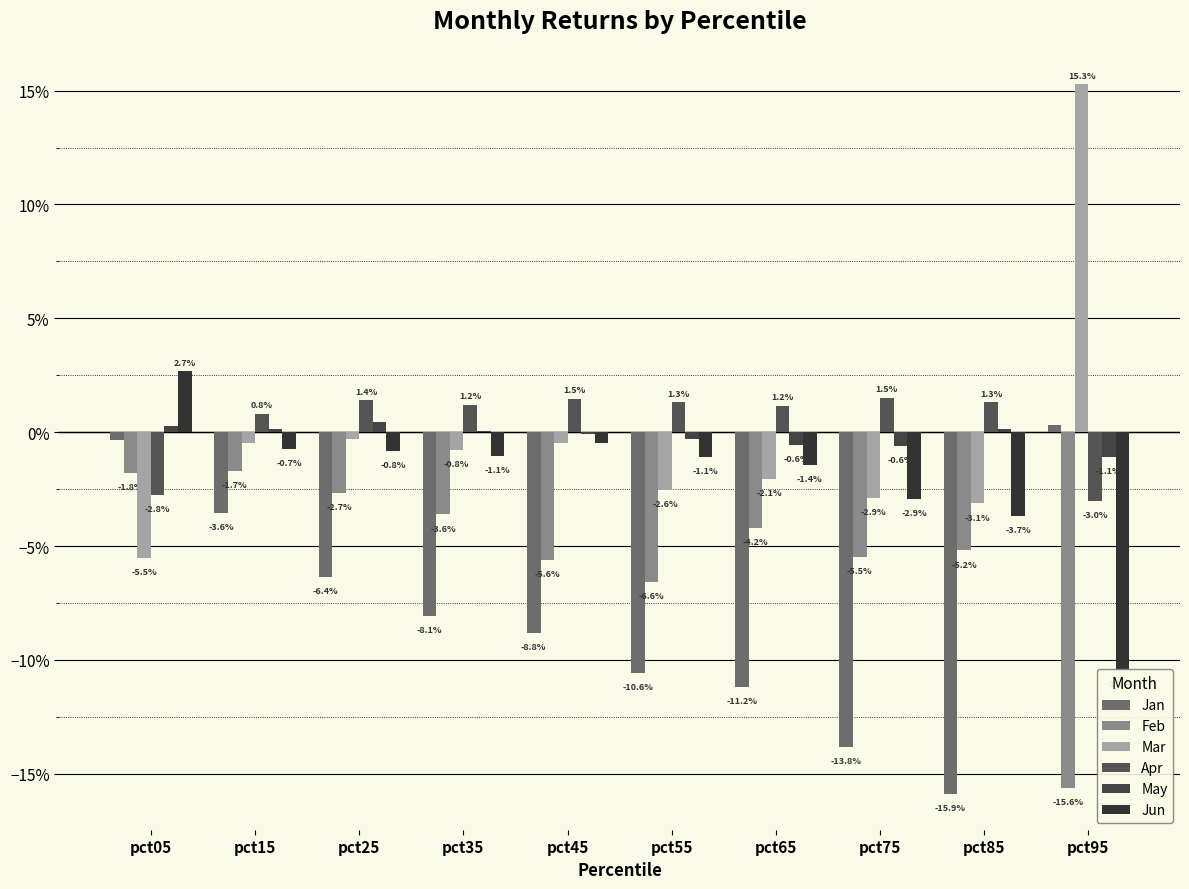

Between pct35 and pct45, which is larger?

pct35